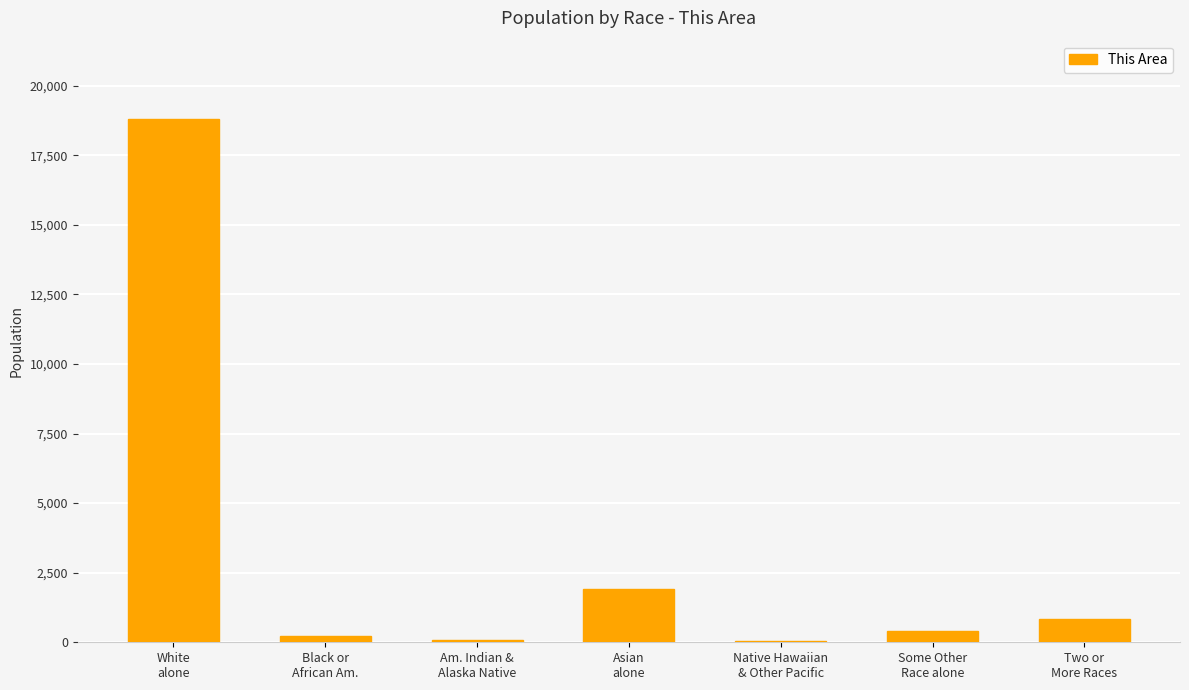

What is the greatest value displayed?

18796